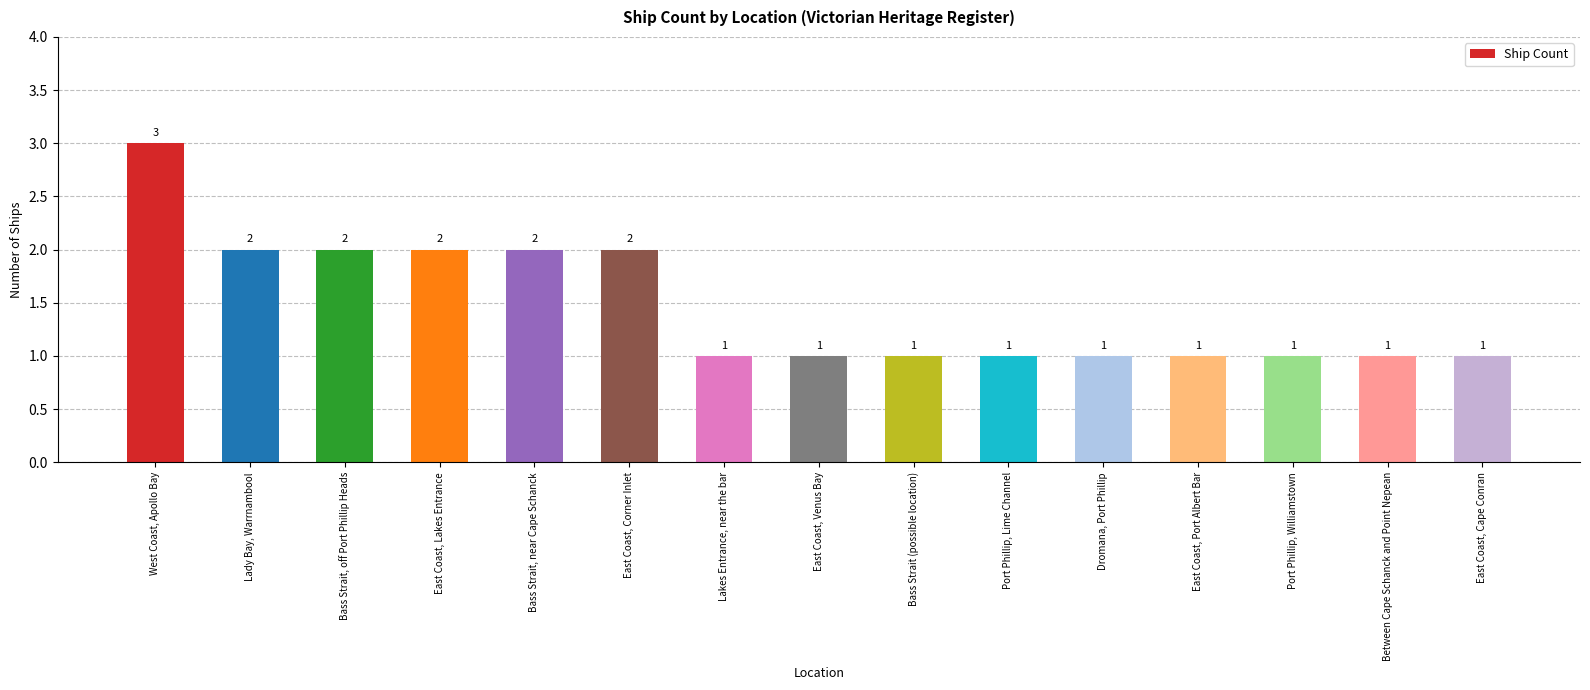

What position from the right is East Coast, Corner Inlet?

10